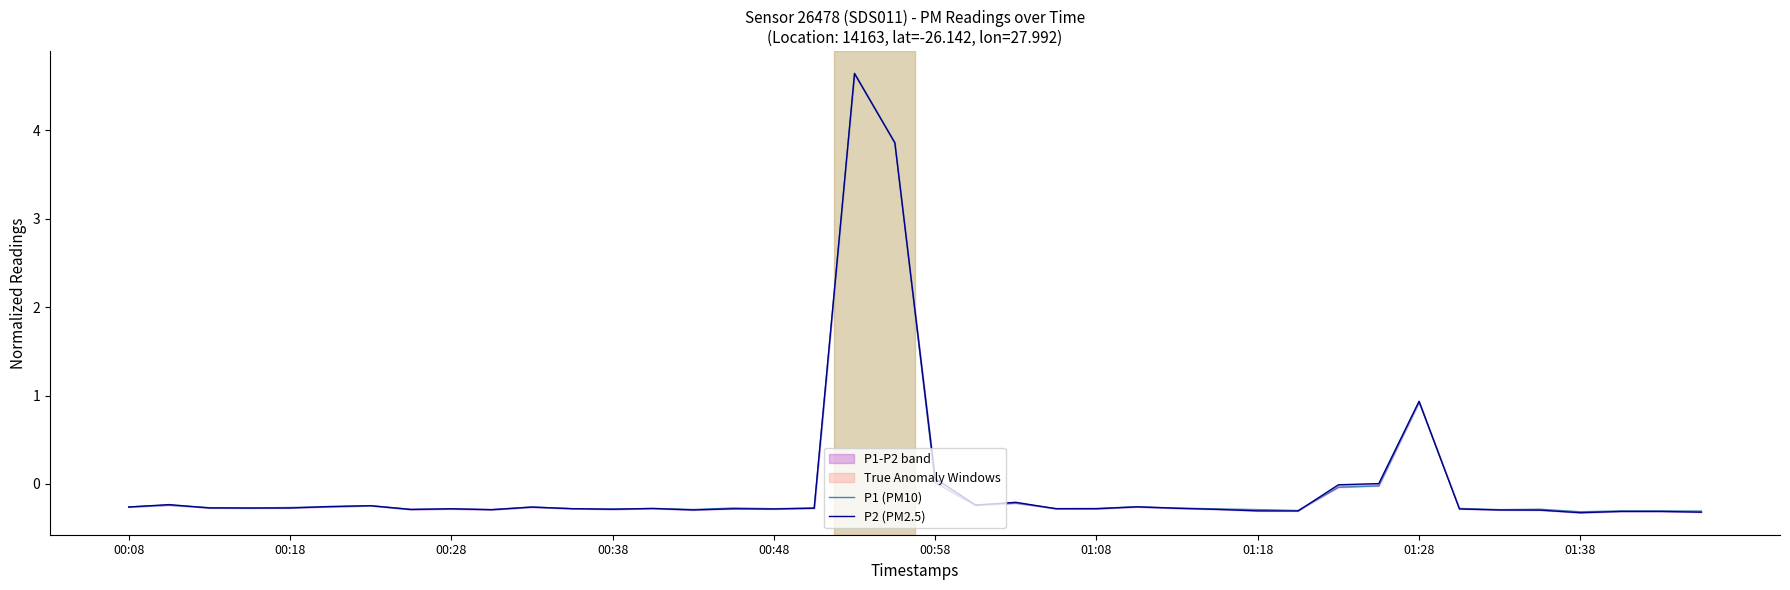

What is the smallest value displayed?

-0.3